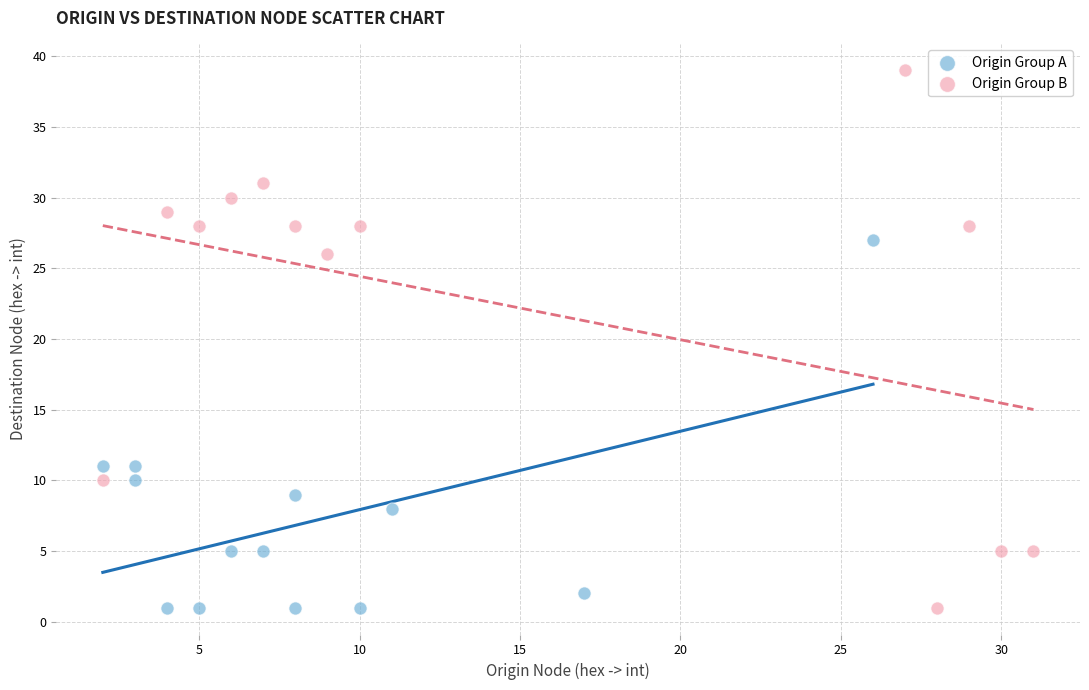

Which series reaches the maximum Y coordinate?

Origin Group B